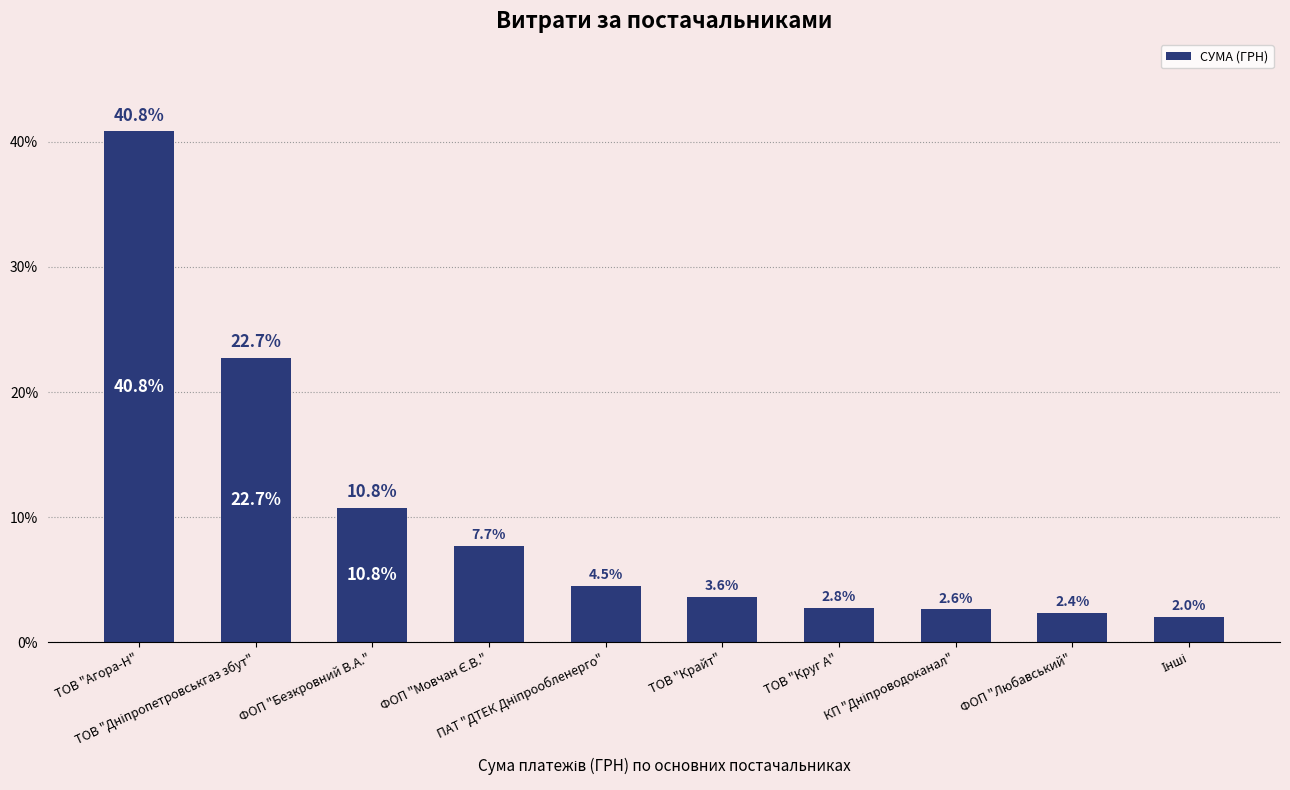

Where does the data first go above 4?

ТОВ "Агора-Н"